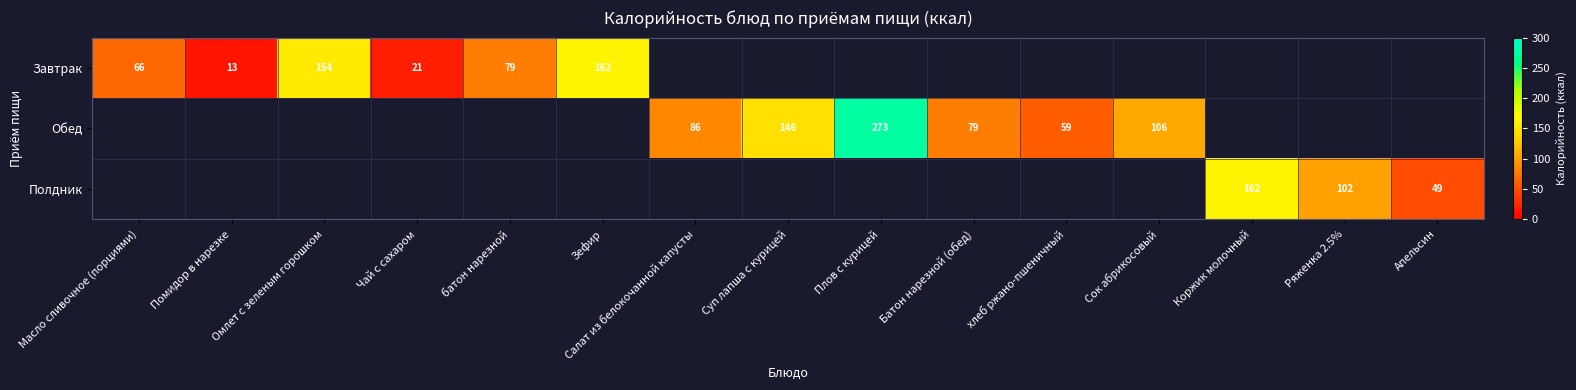

What is the smallest value displayed?

13.0